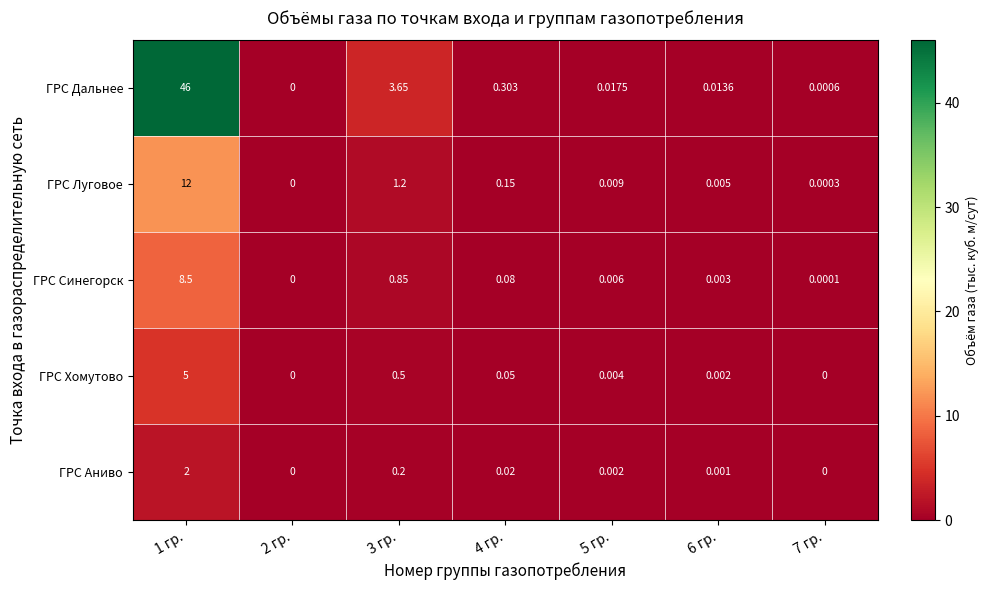

Which series has the largest total across all categories?

ГРС Дальнее